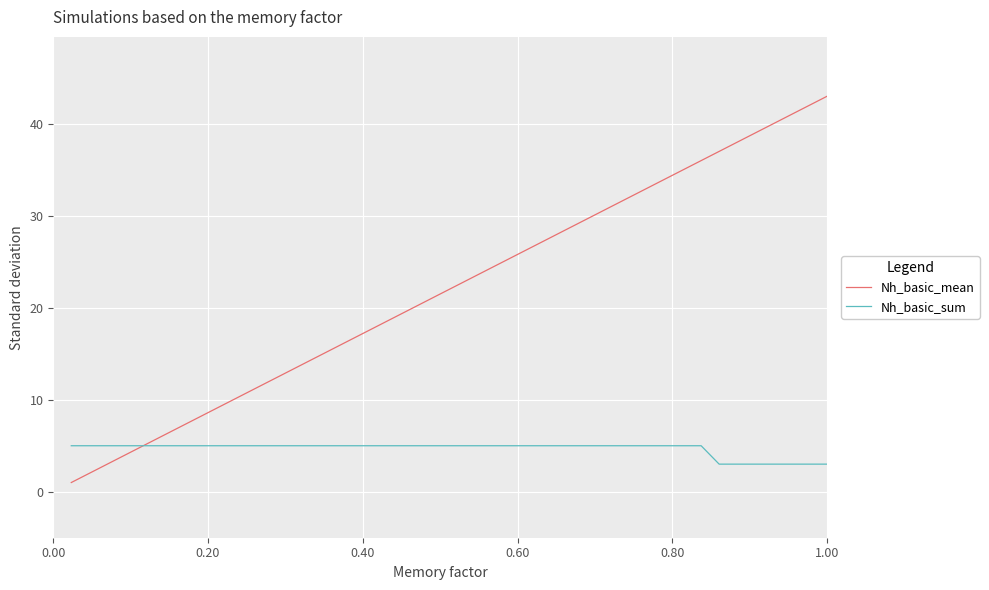

What is the minimum value for Nh_basic_sum?

3